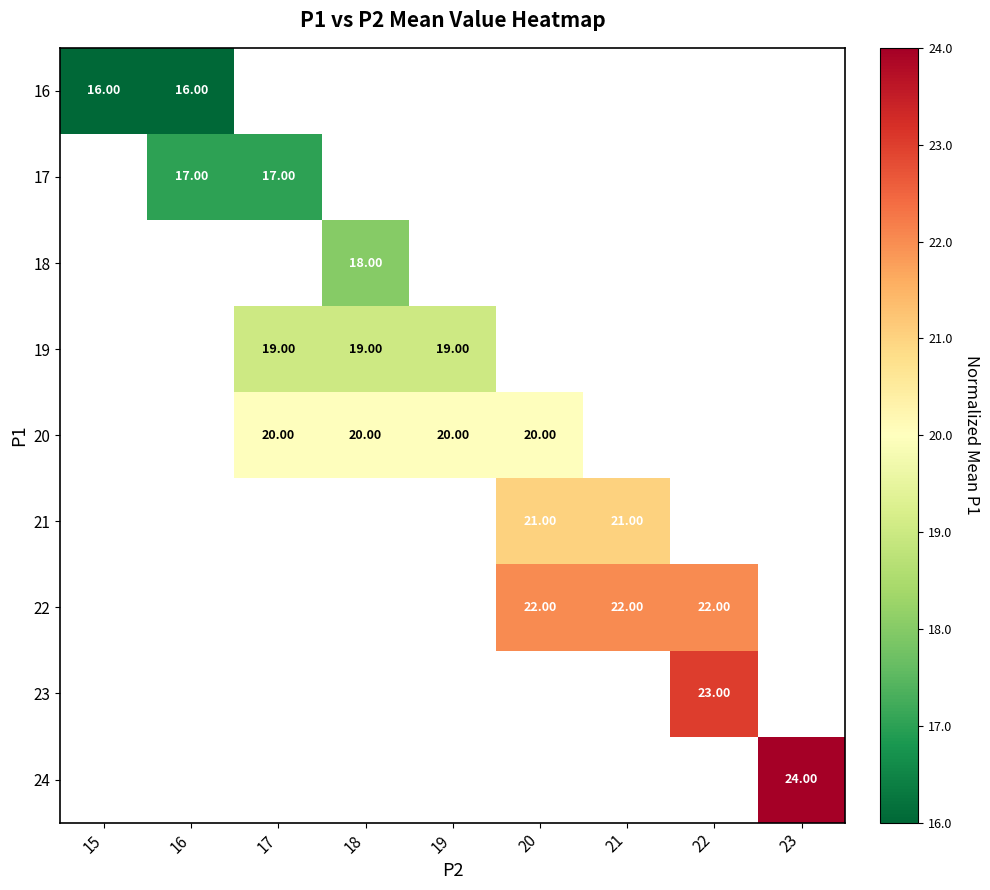

How many data points does each series have?

9